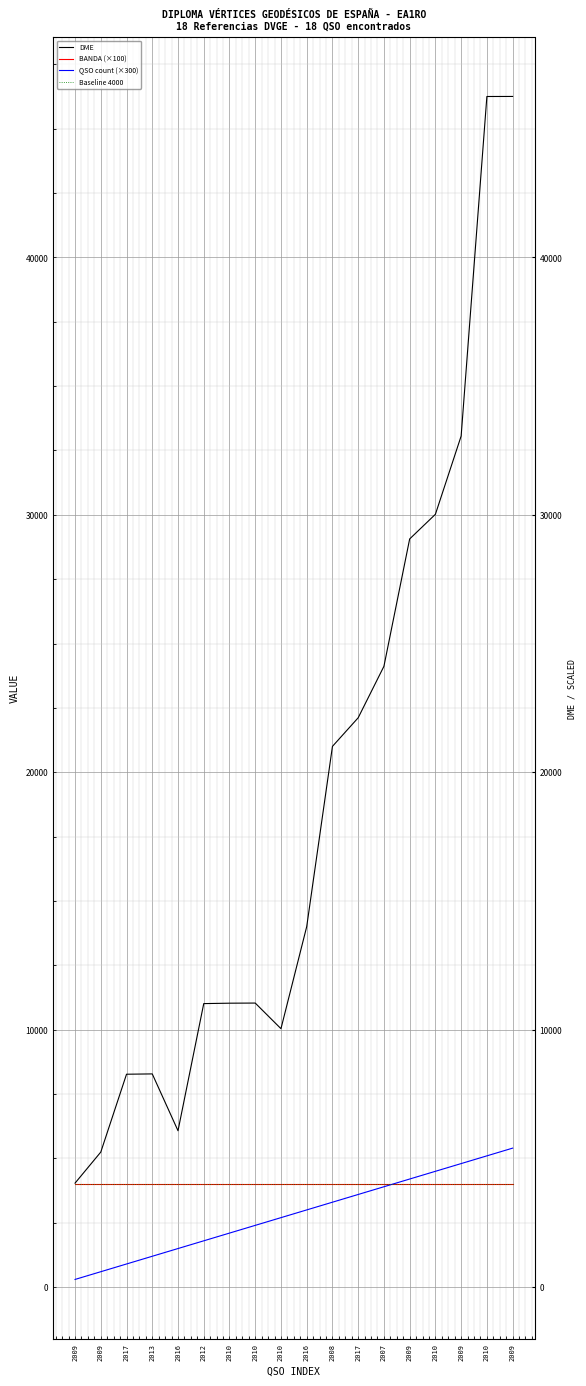

What is the spread (max minus min) of values at 2009?

3741